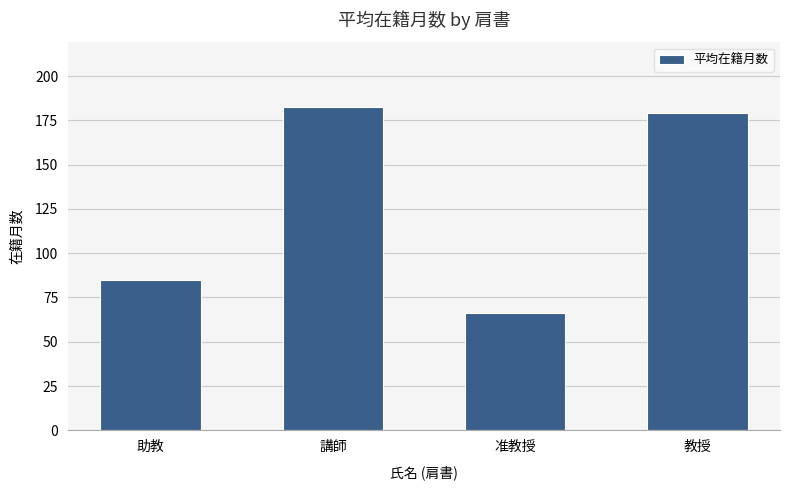

What is the difference between the values at 助教 and 准教授?

18.1